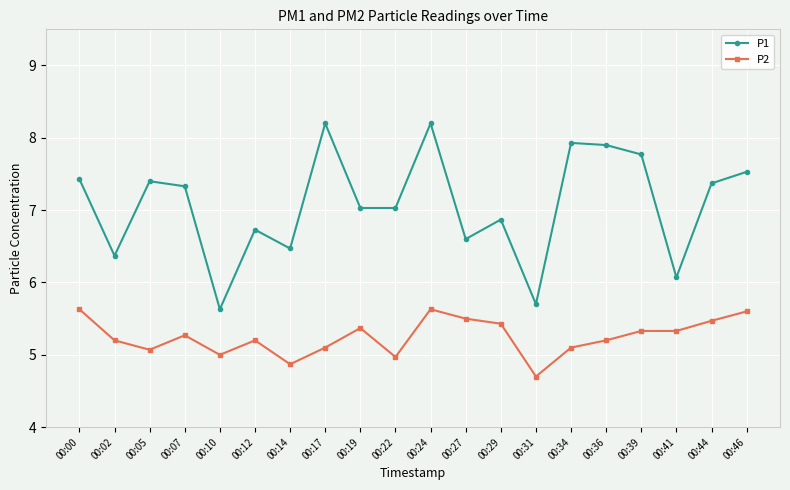

Does the chart have visible grid lines?

Yes